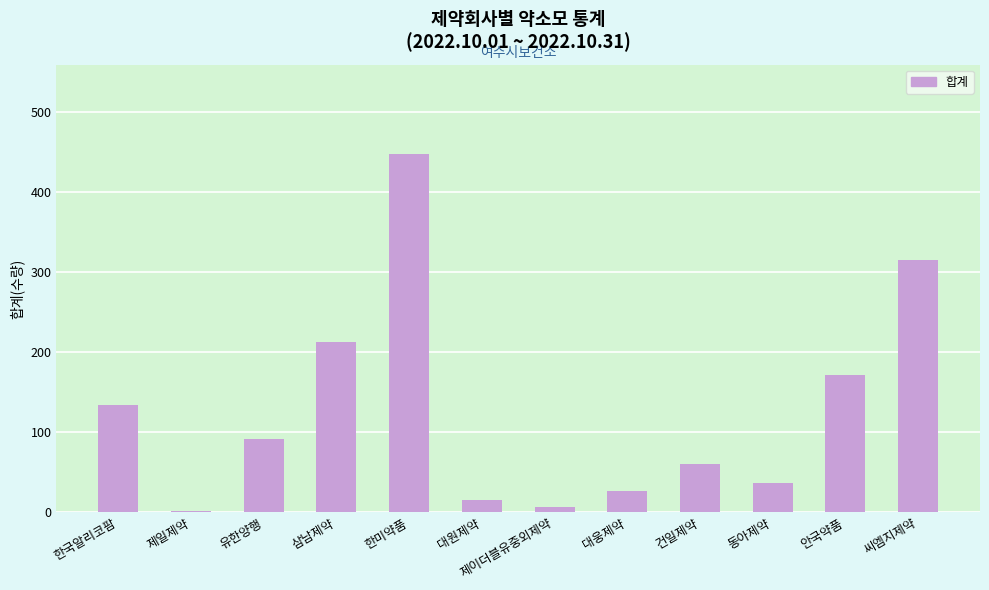

Reading left to right, list all the values displayed in this chart.

134	1	91	213	447	15	7	27	60	36	171	315